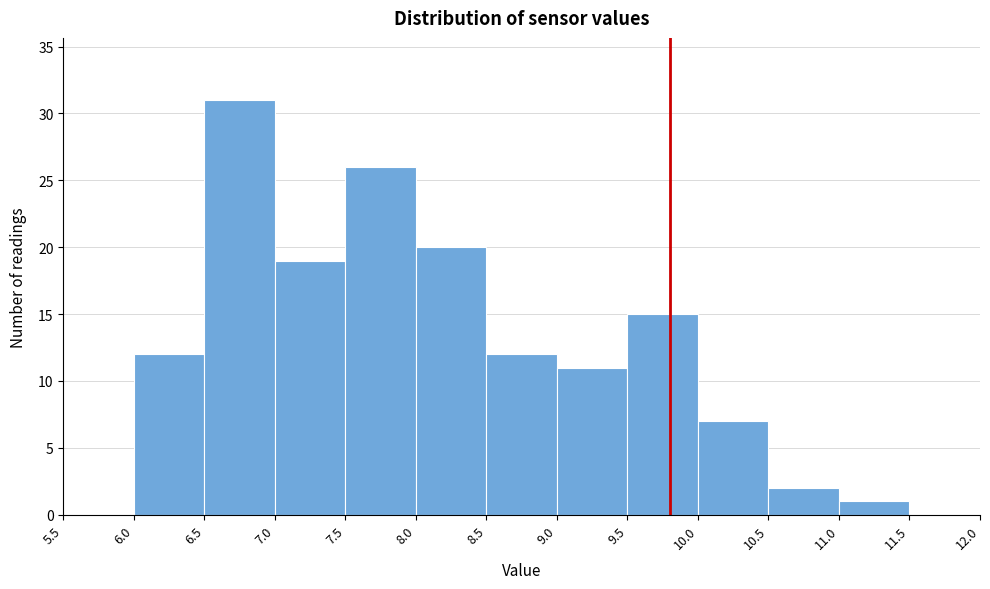

Reading left to right, transcribe this chart: for each bar, give the range it covers on the x-axis and its height. The values are not printed on the chart, so give them approximately, as read against the axis.

5.5 to 6.0: 0
6.0 to 6.5: 12
6.5 to 7.0: 31
7.0 to 7.5: 19
7.5 to 8.0: 26
8.0 to 8.5: 20
8.5 to 9.0: 12
9.0 to 9.5: 11
9.5 to 10.0: 15
10.0 to 10.5: 7
10.5 to 11.0: 2
11.0 to 11.5: 1
11.5 to 12.0: 0